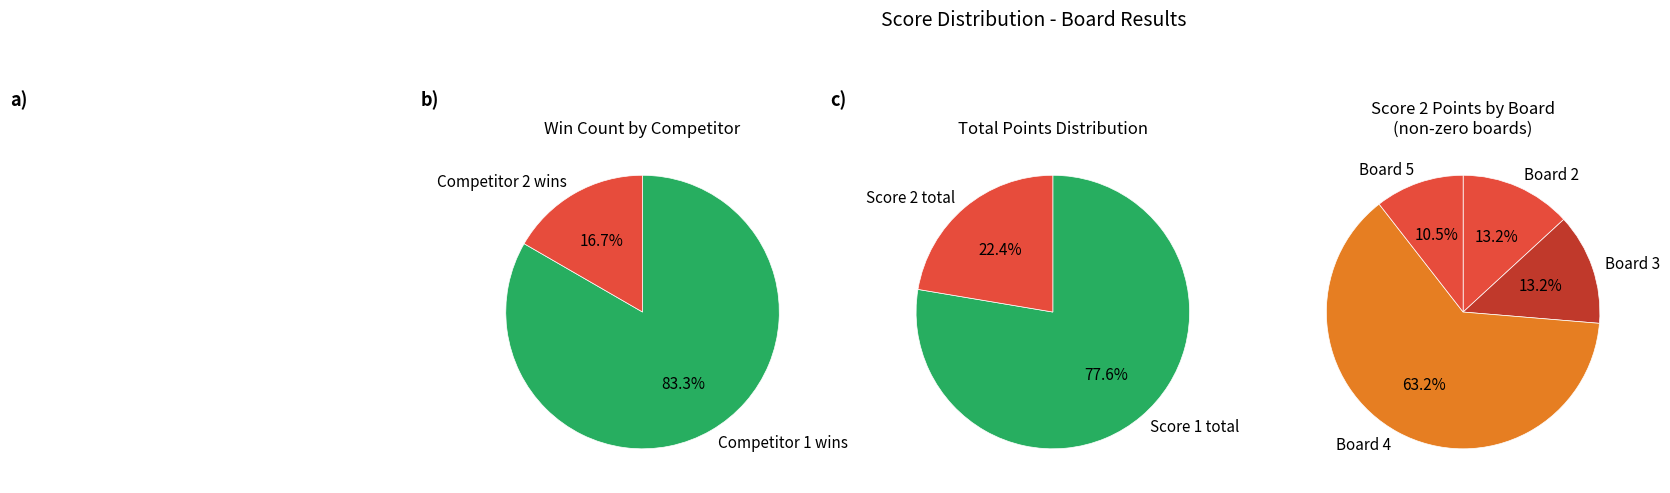

Is Board 4 the majority of the pie?

Yes